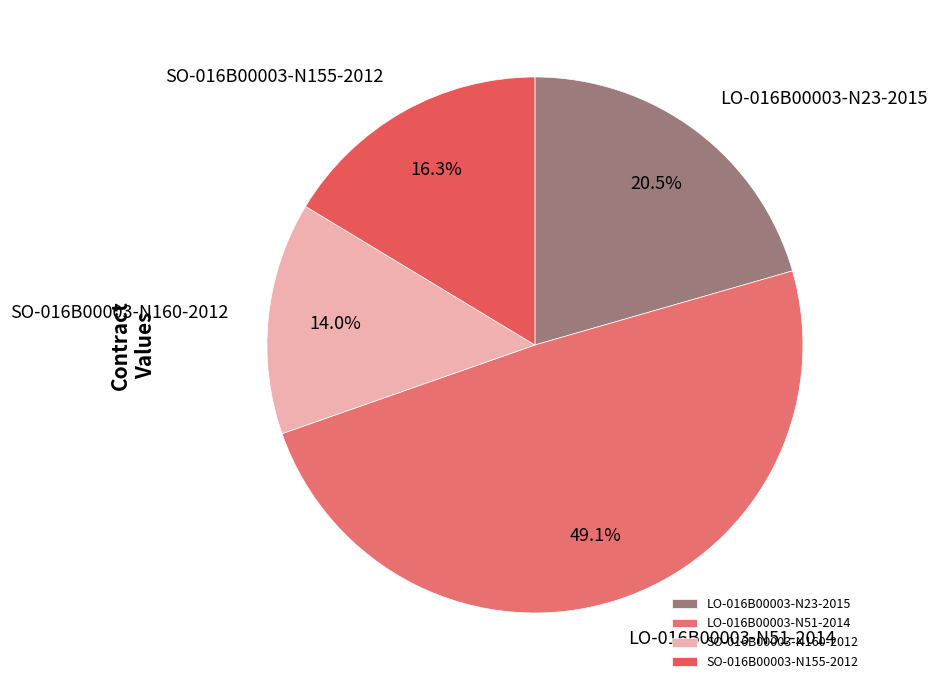

What portion of the pie excludes SO-016B00003-N160-2012?

86.0%